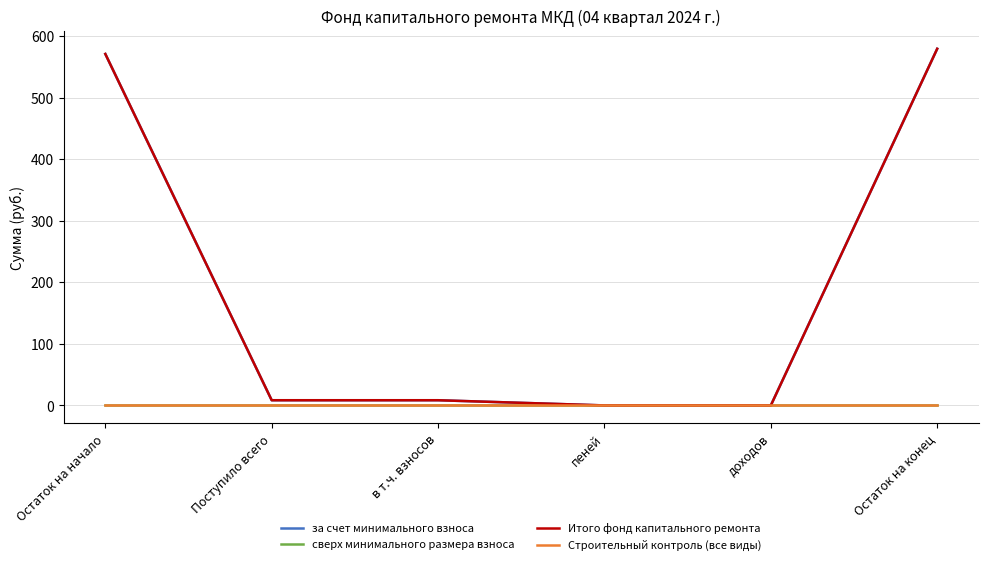

What is the label of the 1st point from the right?

Остаток на конец